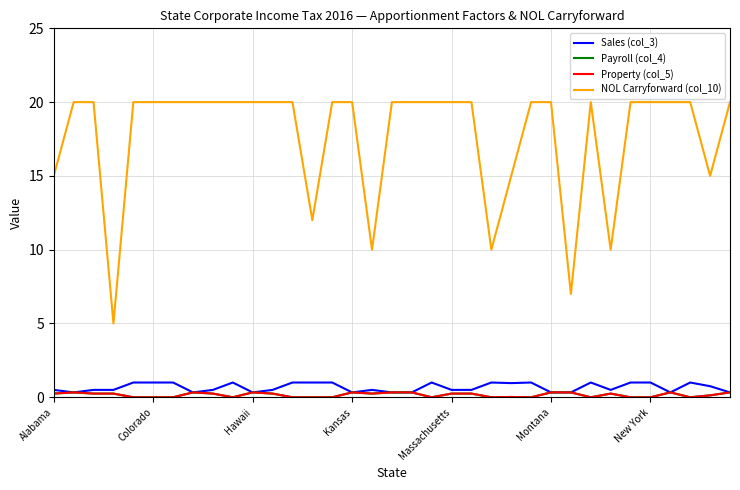

True or false: Payroll (col_4) and Sales (col_3) cross at least once.

False